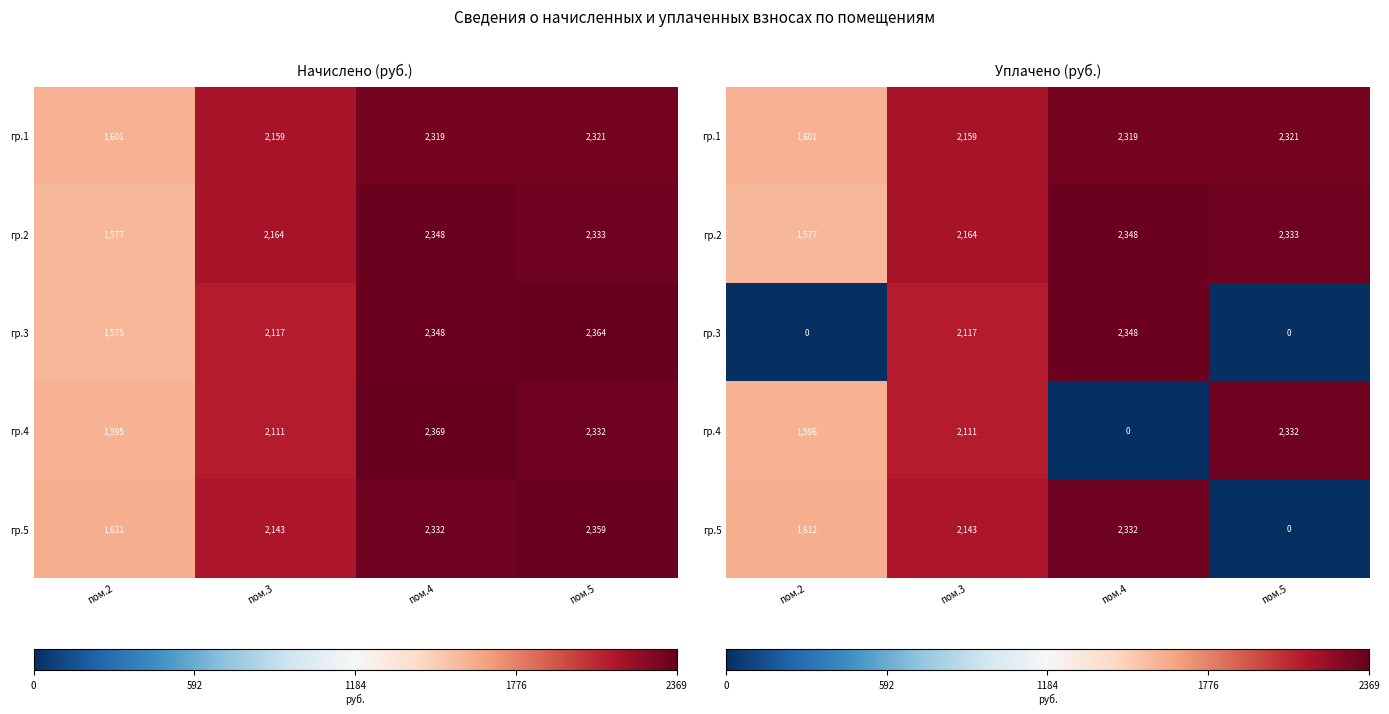

True or false: гр.3 has a value of 0.0 at пом.5.

True